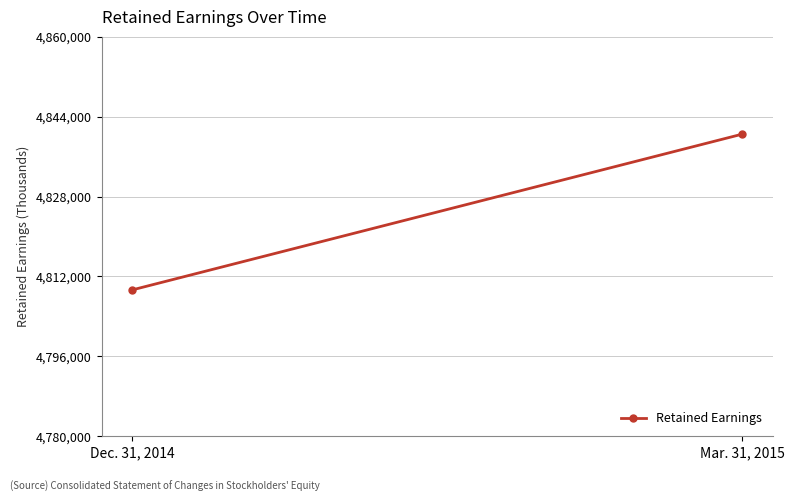

Rank the categories by value from highest to lowest.

Mar. 31, 2015, Dec. 31, 2014